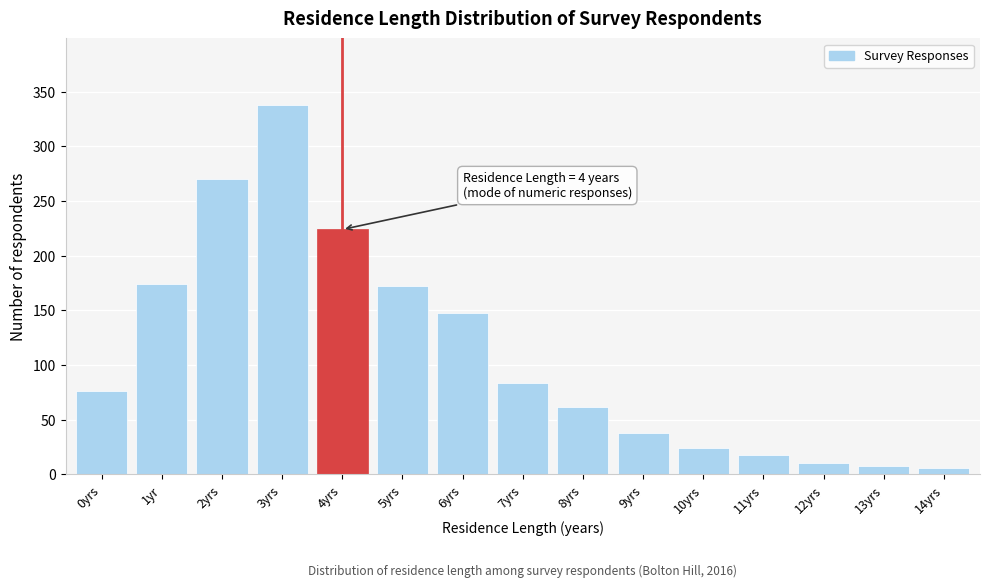

Reading left to right, extract all data points from this chart.

76	174	270	338	224	172	148	84	62	38	24	18	10	8	6